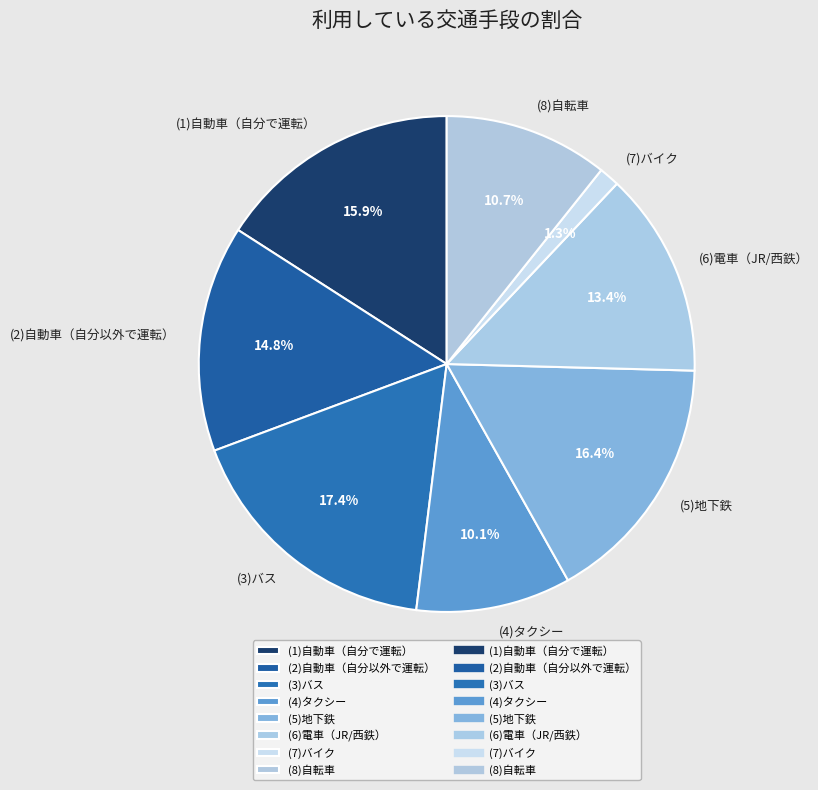

The (5)地下鉄 slice represents 26% of the pie. True or false?

False